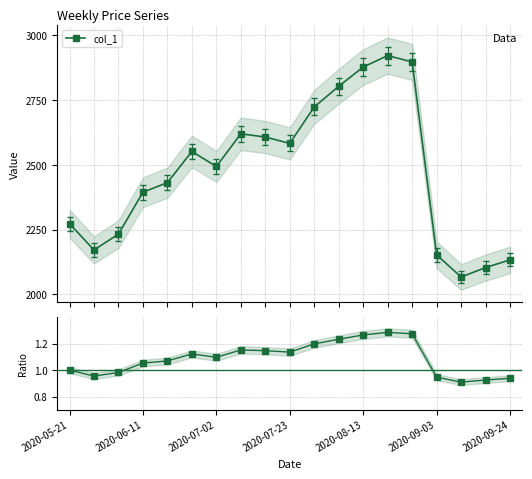

What is the minimum value for col_1?

2066.6